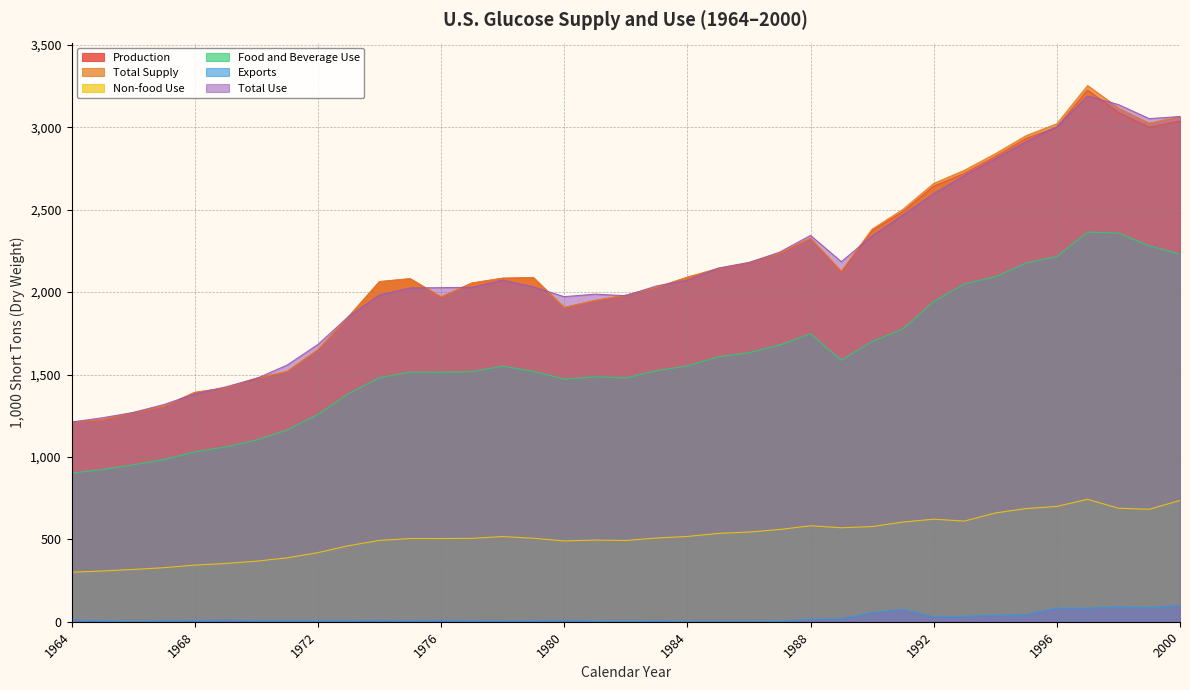

How many series are shown in this chart?

6